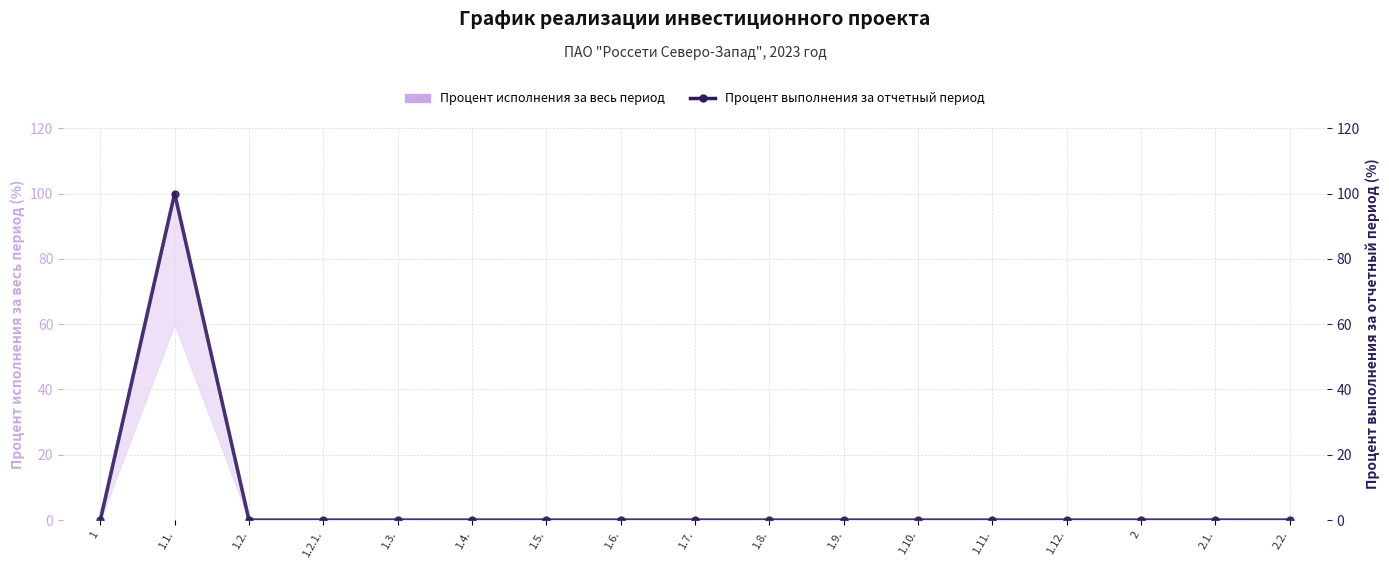

Rank the categories by value from highest to lowest.

1.1., 1, 1.2., 1.2.1., 1.3., 1.4., 1.5., 1.6., 1.7., 1.8., 1.9., 1.10., 1.11., 1.12., 2, 2.1., 2.2.